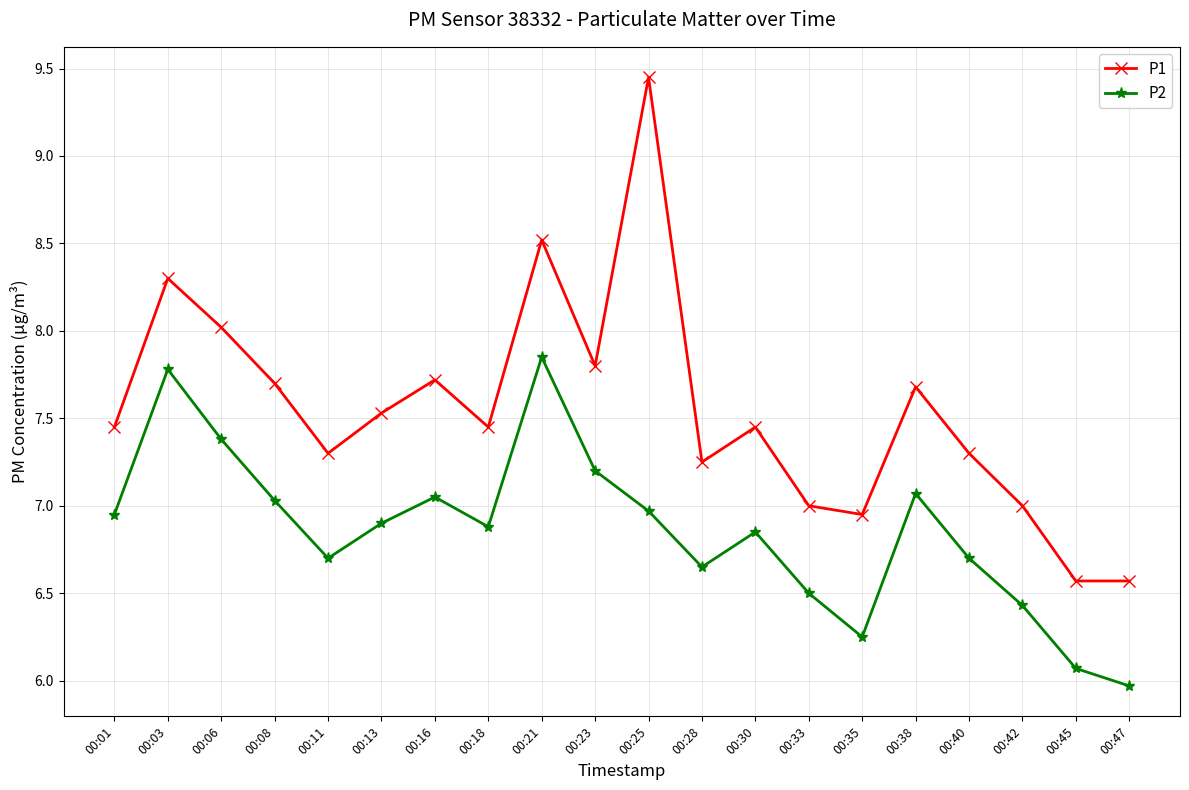

How many interior local peaks does the P2 series have?

5